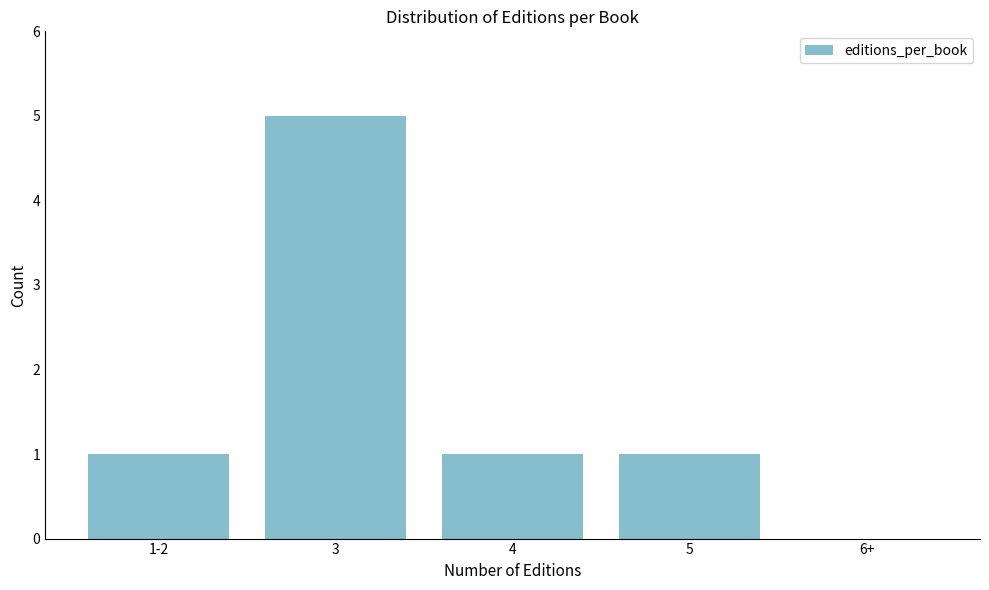

Reading right to left, what are all the values shown in this chart?

6+=0	5=1	4=1	3=5	1-2=1